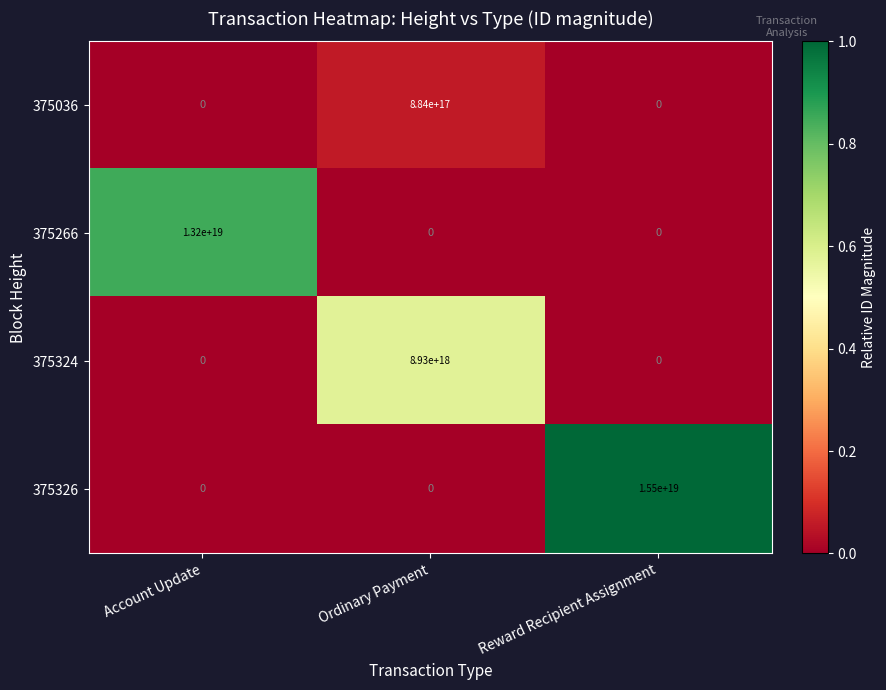

Which series has the largest total across all categories?

375326